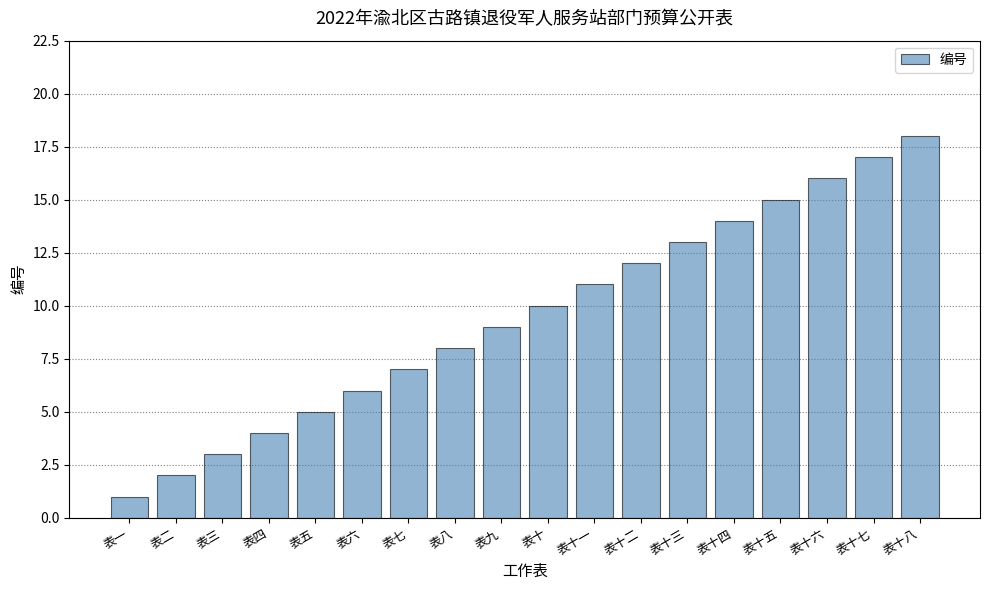

Reading left to right, what are all the values shown in this chart?

表一=1	表二=2	表三=3	表四=4	表五=5	表六=6	表七=7	表八=8	表九=9	表十=10	表十一=11	表十二=12	表十三=13	表十四=14	表十五=15	表十六=16	表十七=17	表十八=18